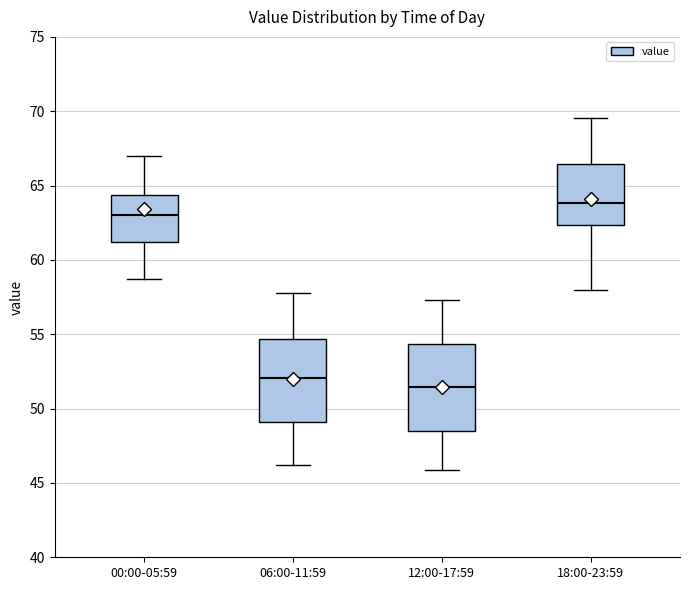

Reading left to right, read every box against the y-axis: the position of its median line, the range the box covers, and the ends of its whiskers. The values are not printed on the chart, so give them approximately, as read against the axis.

00:00-05:59: median 63.0, box 61.0 to 64.5, whiskers 58.5 to 67.0
06:00-11:59: median 52.0, box 49.0 to 54.5, whiskers 46.0 to 58.0
12:00-17:59: median 51.5, box 48.5 to 54.5, whiskers 46.0 to 57.5
18:00-23:59: median 64.0, box 62.5 to 66.5, whiskers 58.0 to 69.5